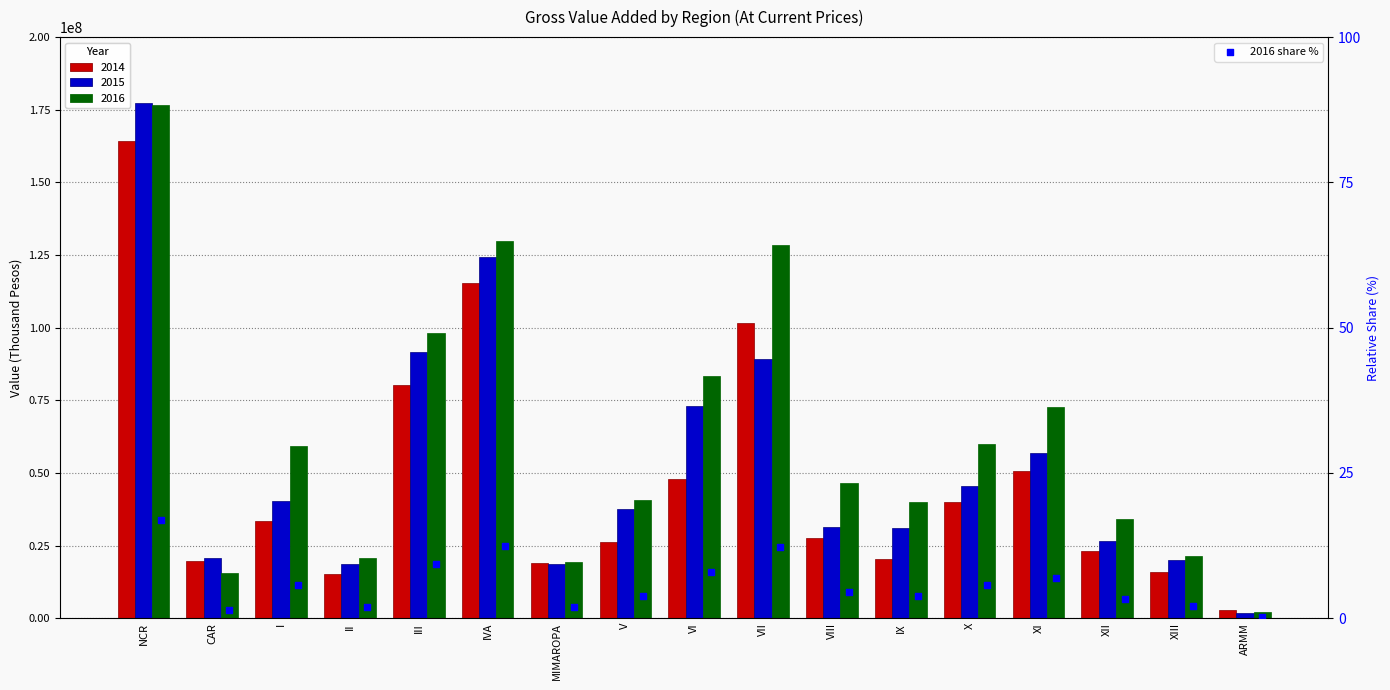

What is the ratio of the value at MIMAROPA to the value at XII?

0.6